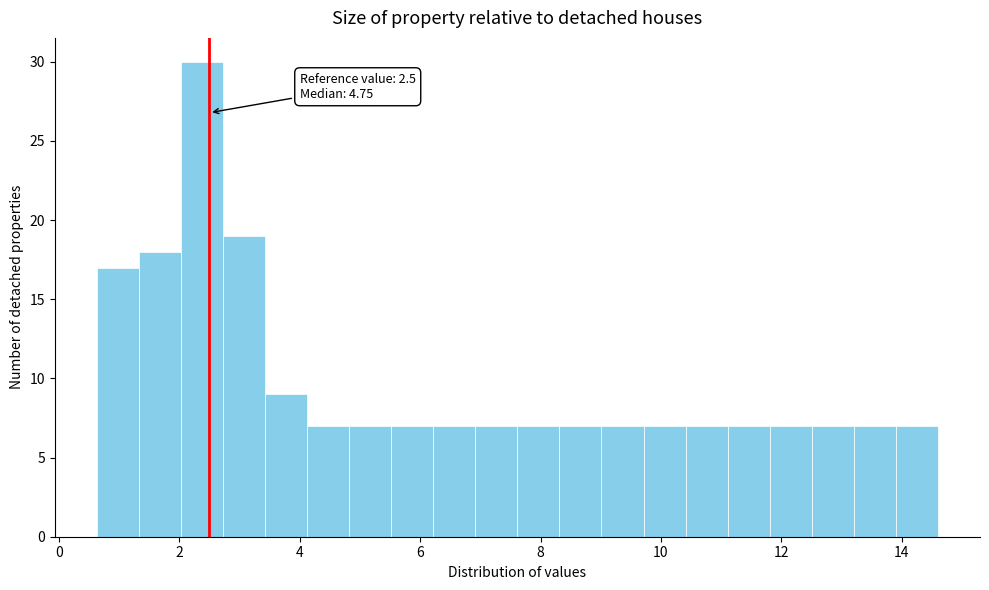

Around what value on the x-axis is the tallest bar? Give the approximate position of its centre, as read against the axis.

2.4